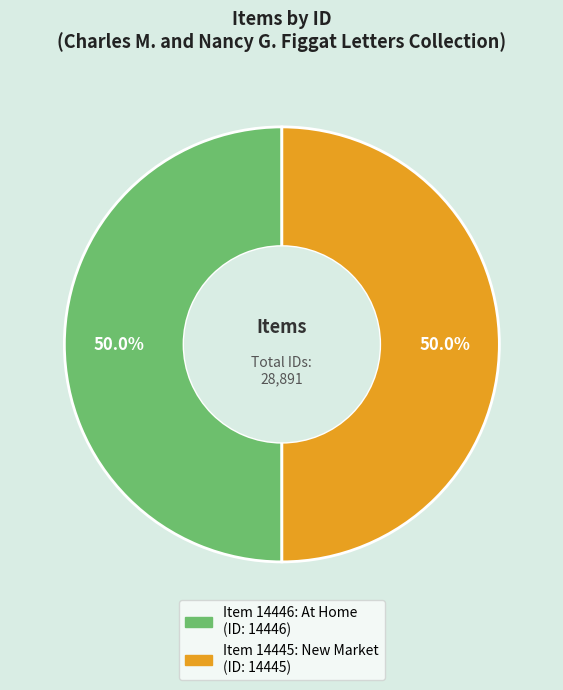

To the nearest percent, what is the combined percentage of Item 14446: At Home and Item 14445: New Market?

100%